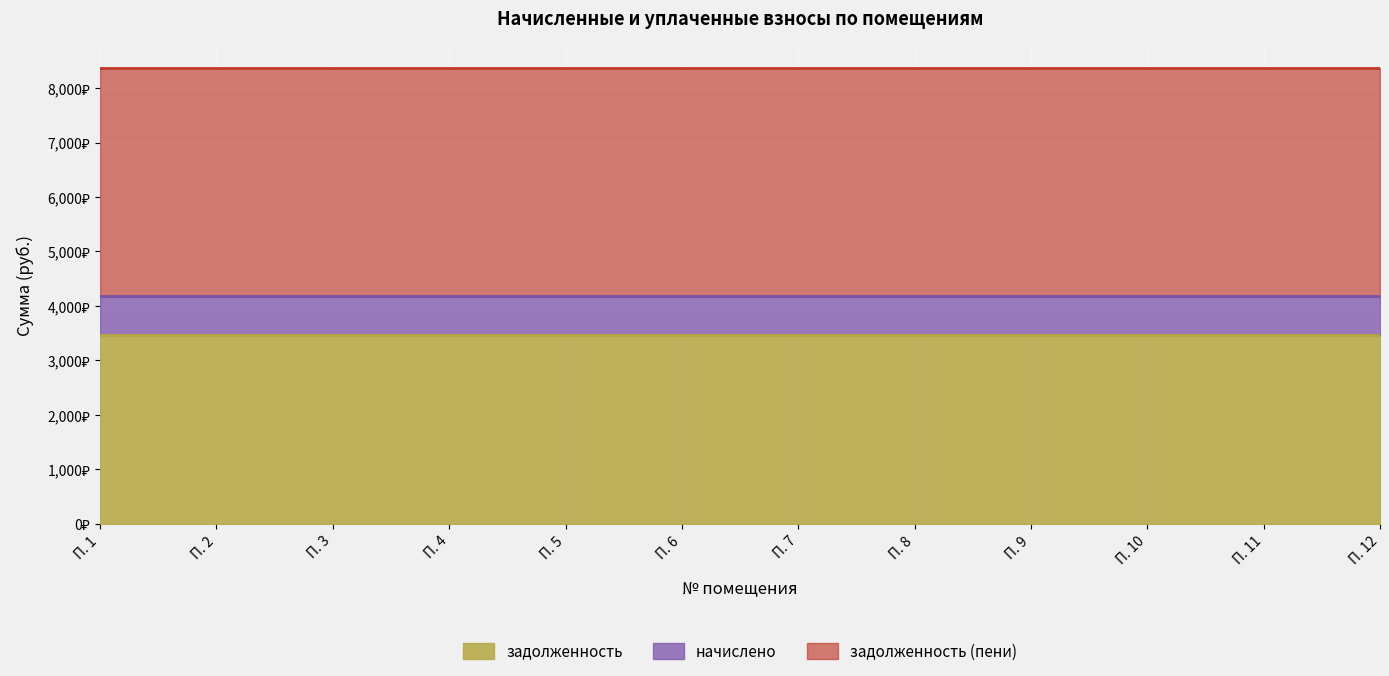

What is the spread (max minus min) of values at 6?

3472.7